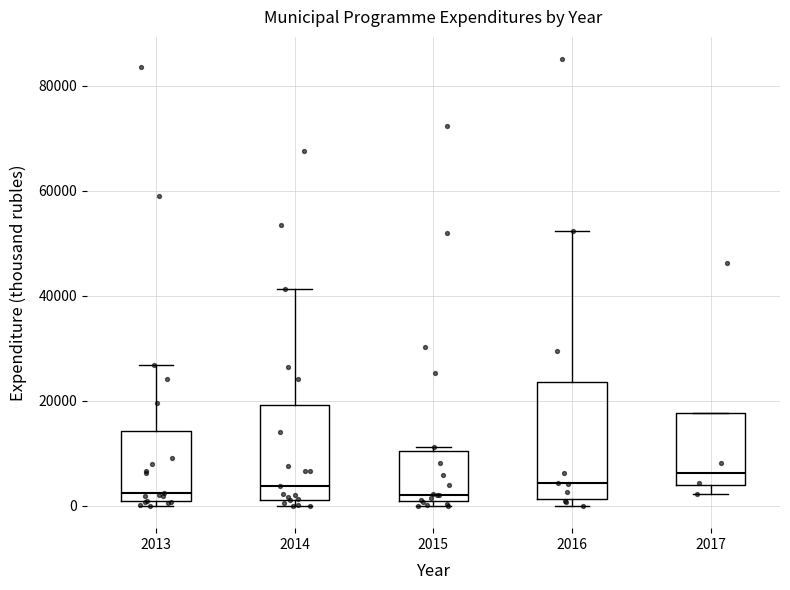

Where does the upper whisker of the box at x = 2013 end on the y-axis? The values are not printed on the chart, so give them approximately, as read against the axis.

26000